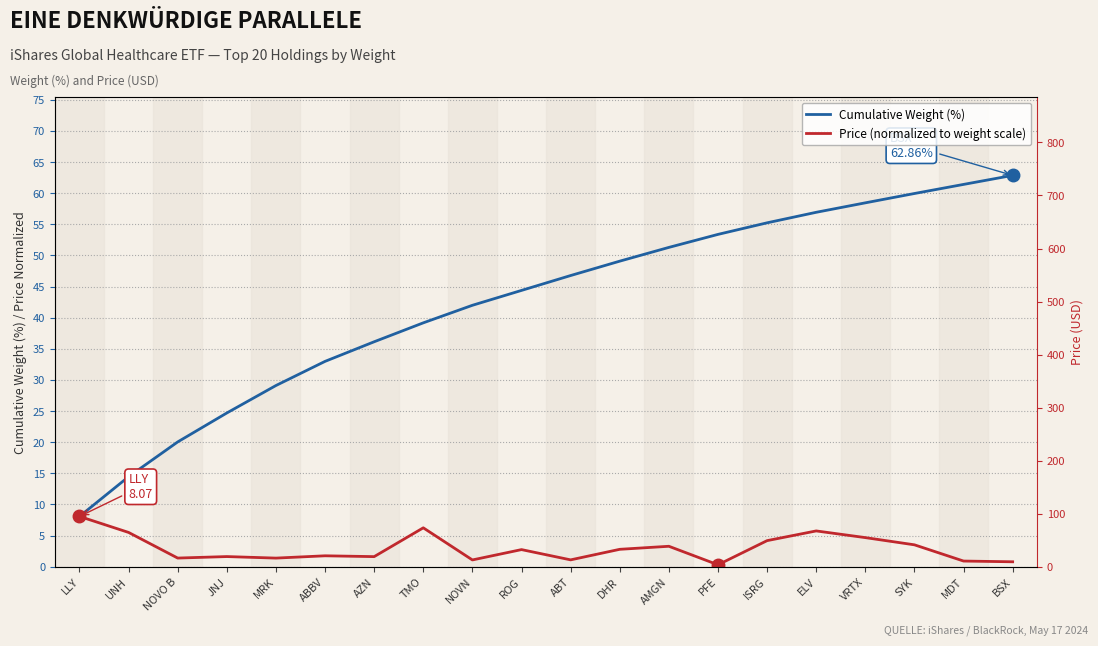

What is the difference between the maximum and minimum values in the Cumulative Weight (%) series?

54.8